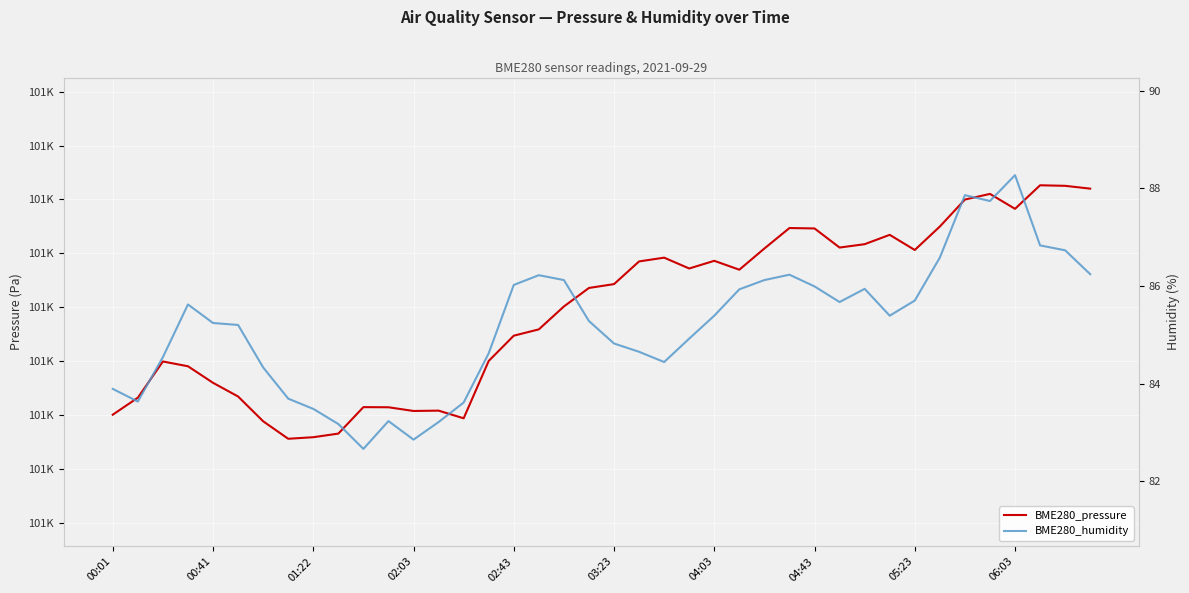

List the series in order of their overall mean, highest first.

BME280_pressure, BME280_humidity